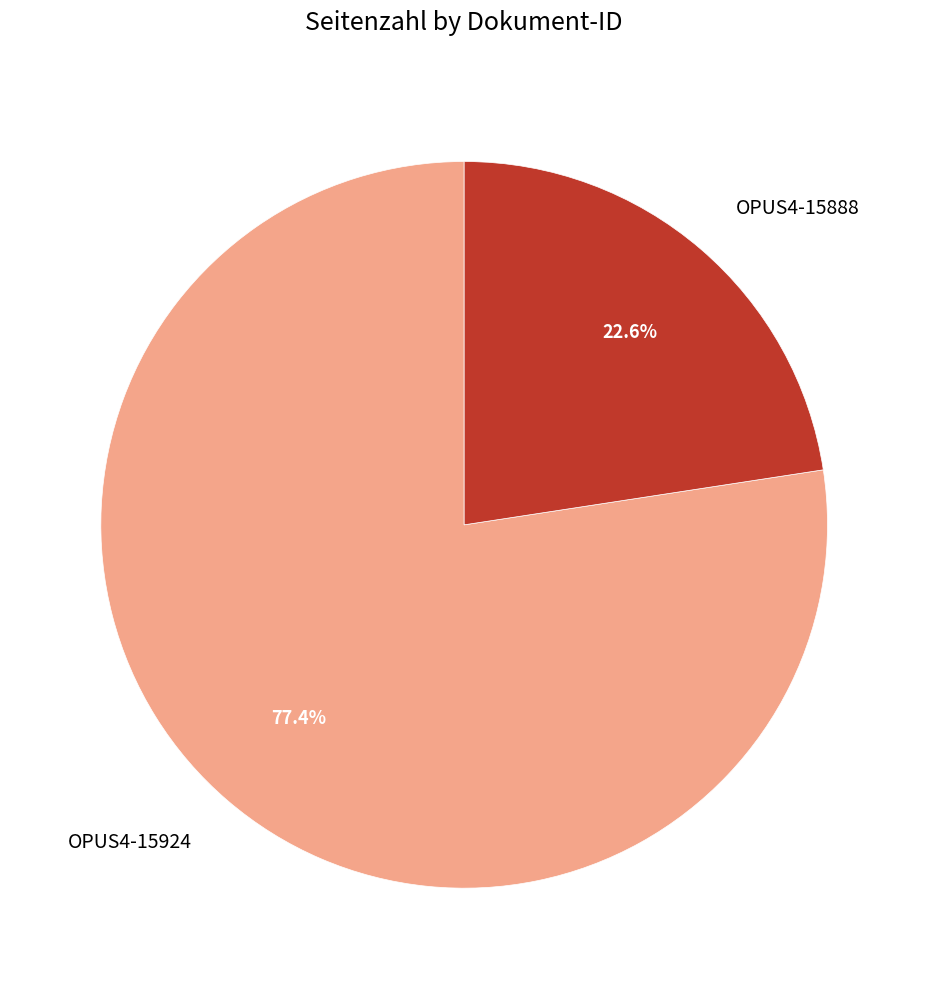

What percentage is NOT represented by OPUS4-15924?

22.6%